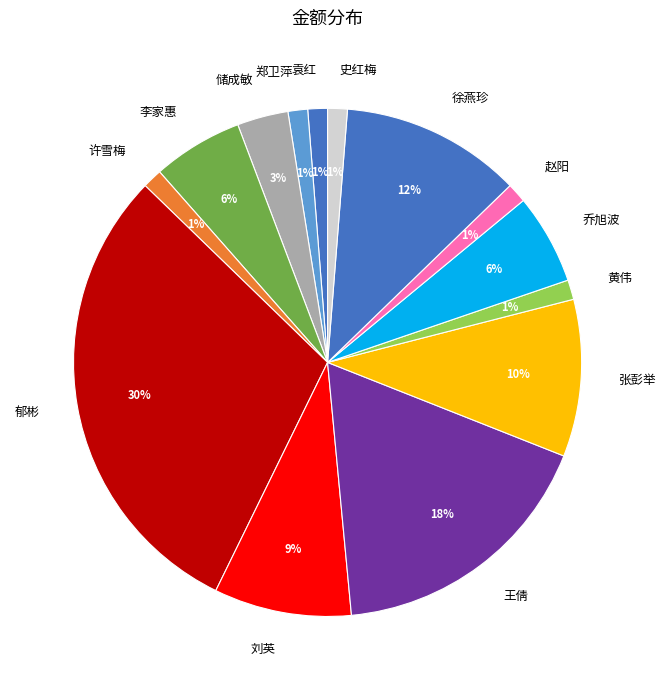

Is it true that 乔旭波 is 6% of the pie?

True